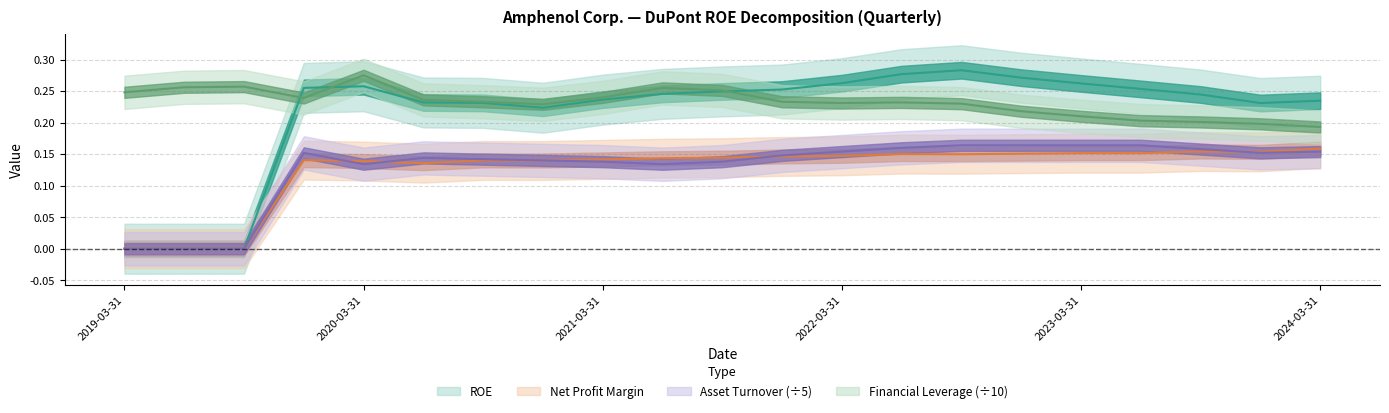

What is the sum of all Net Profit Margin values?

2.6